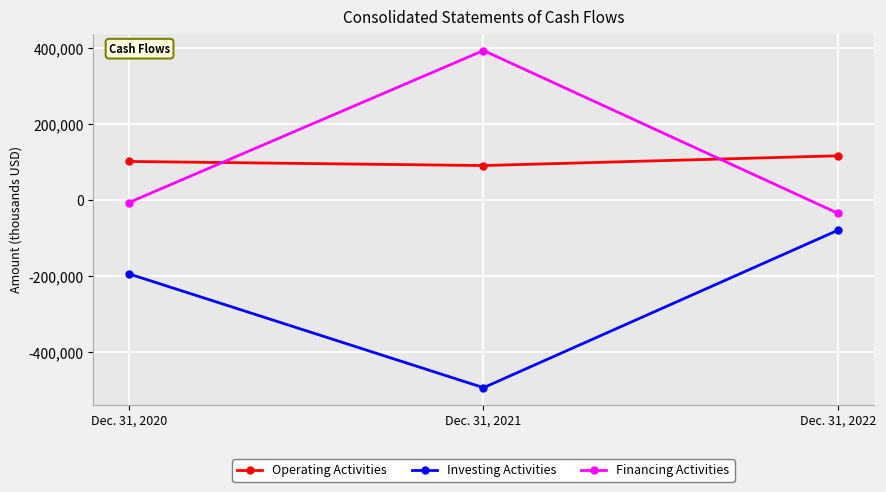

What is the difference between the maximum and minimum values in the Financing Activities series?

428564